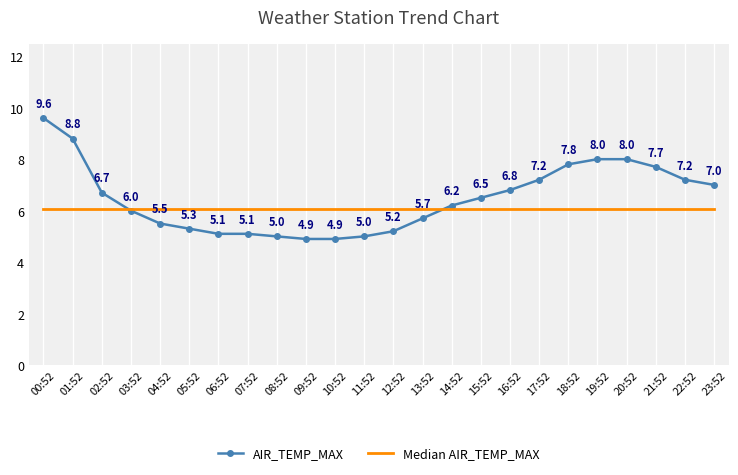

At which category does the chart reach its peak across all series?

00:52